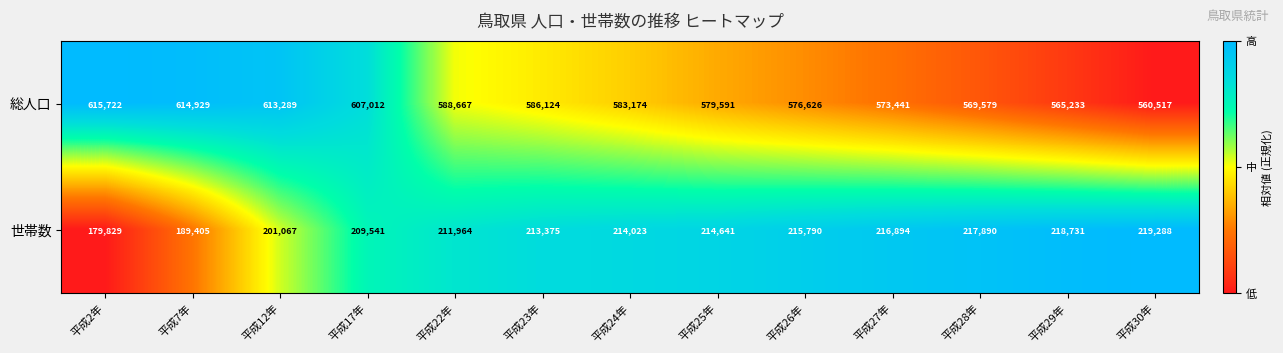

Rank the series at 平成22年 from highest to lowest value.

総人口, 世帯数